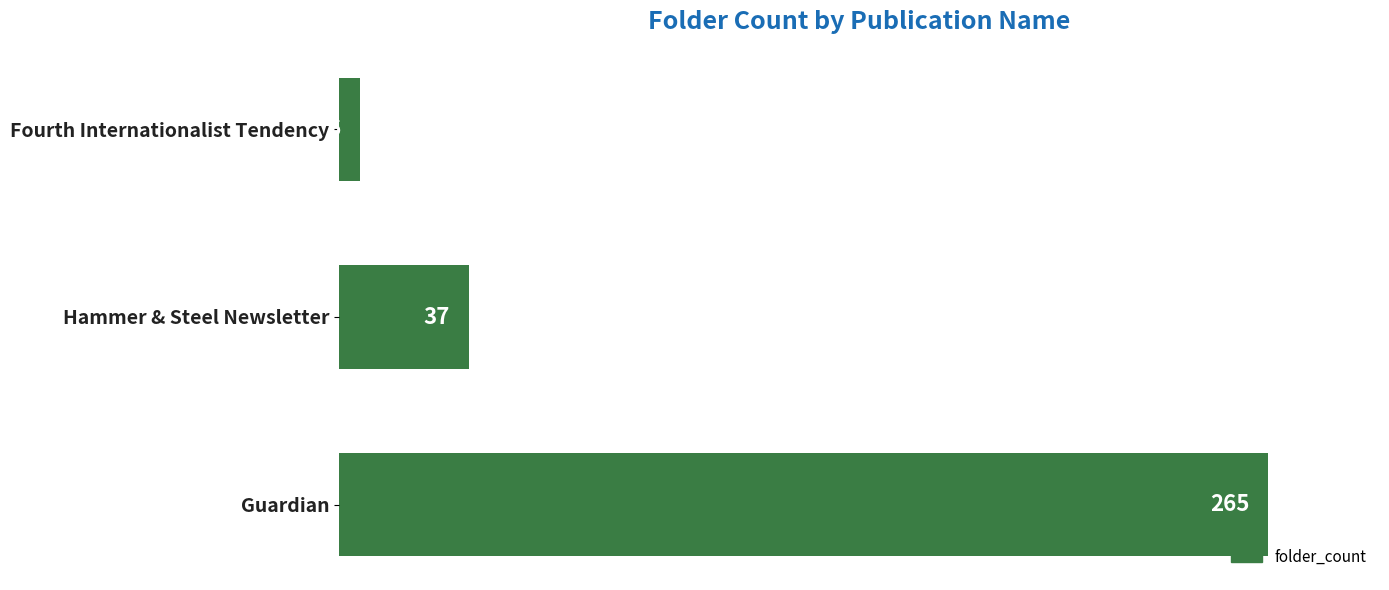

At which category does the chart reach its minimum across all series?

Fourth Internationalist Tendency